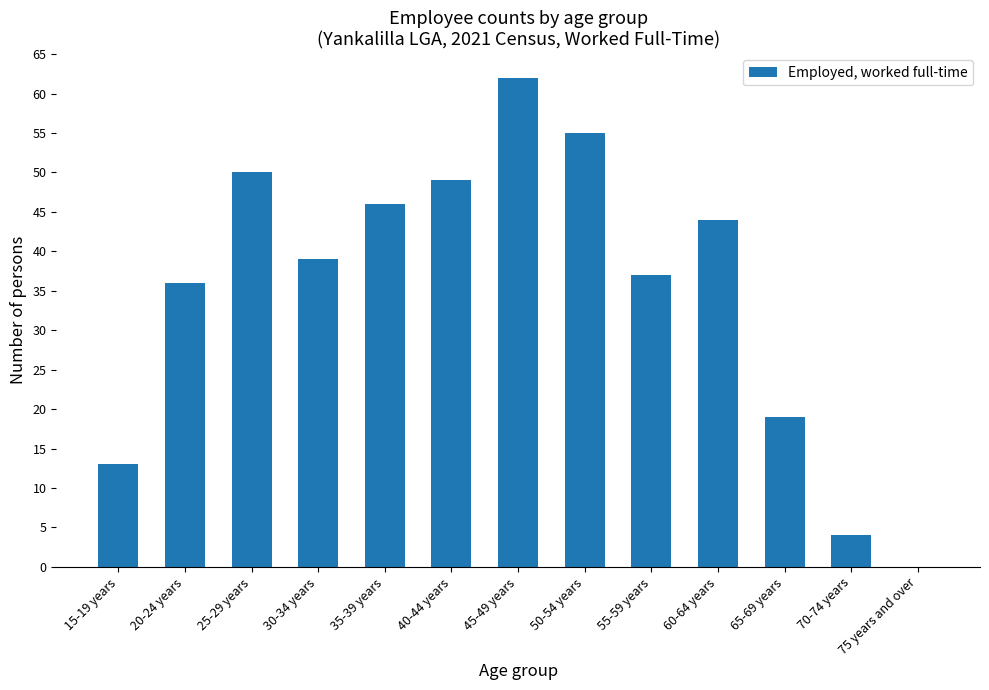

Which has a higher value, 25-29 years or 70-74 years?

25-29 years